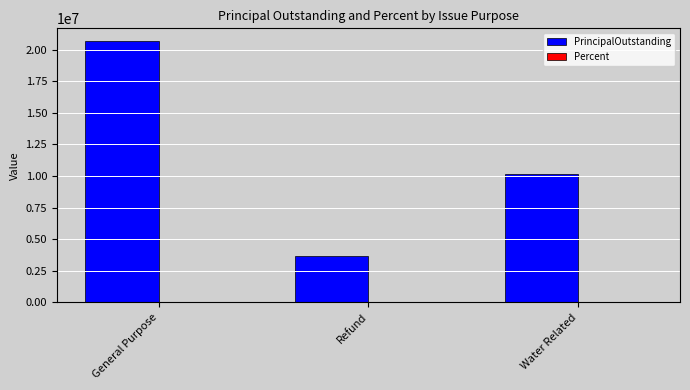

Which series changed the most between General Purpose and Water Related?

PrincipalOutstanding